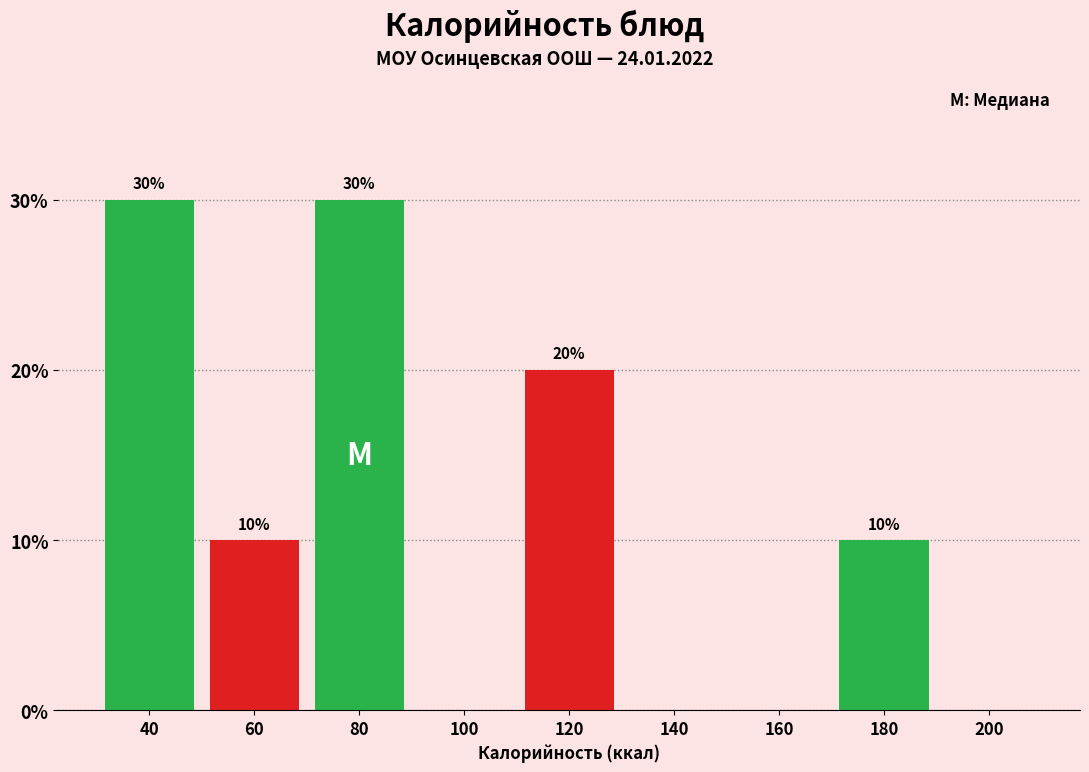

Reading right to left, what are all the values shown in this chart?

200=0	180=10	160=0	140=0	120=20	100=0	80=30	60=10	40=30